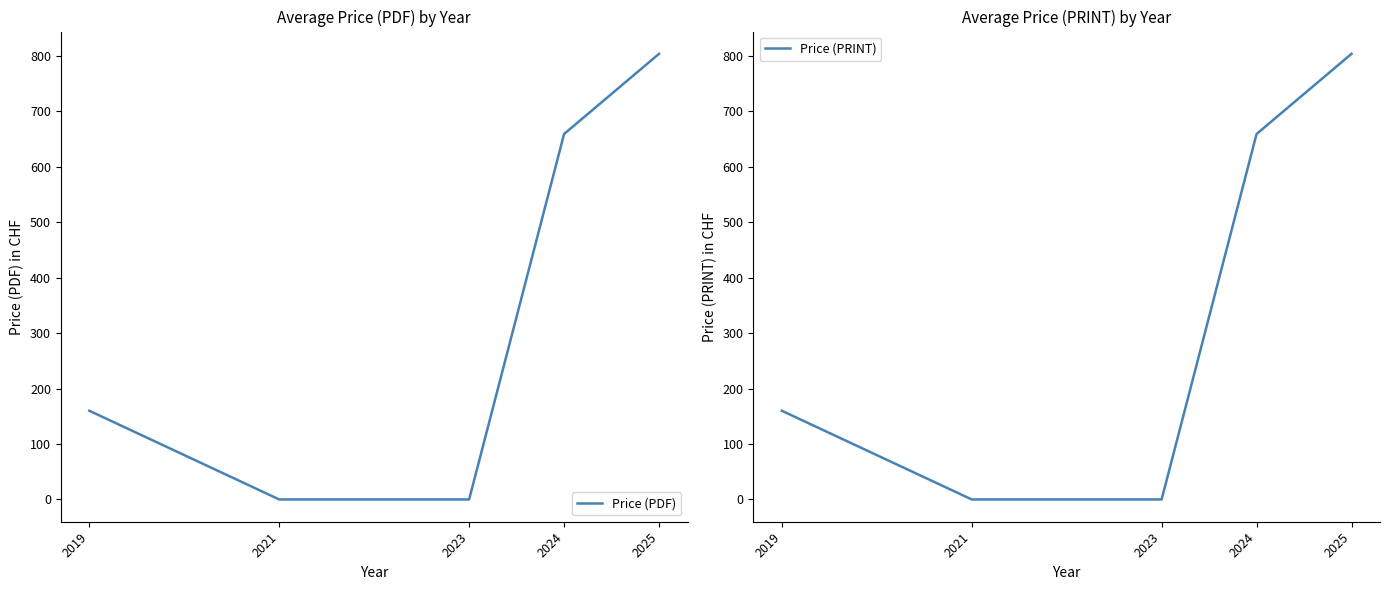

What is the sum of the Price (PDF) values at 2024 and 2021?

659.2